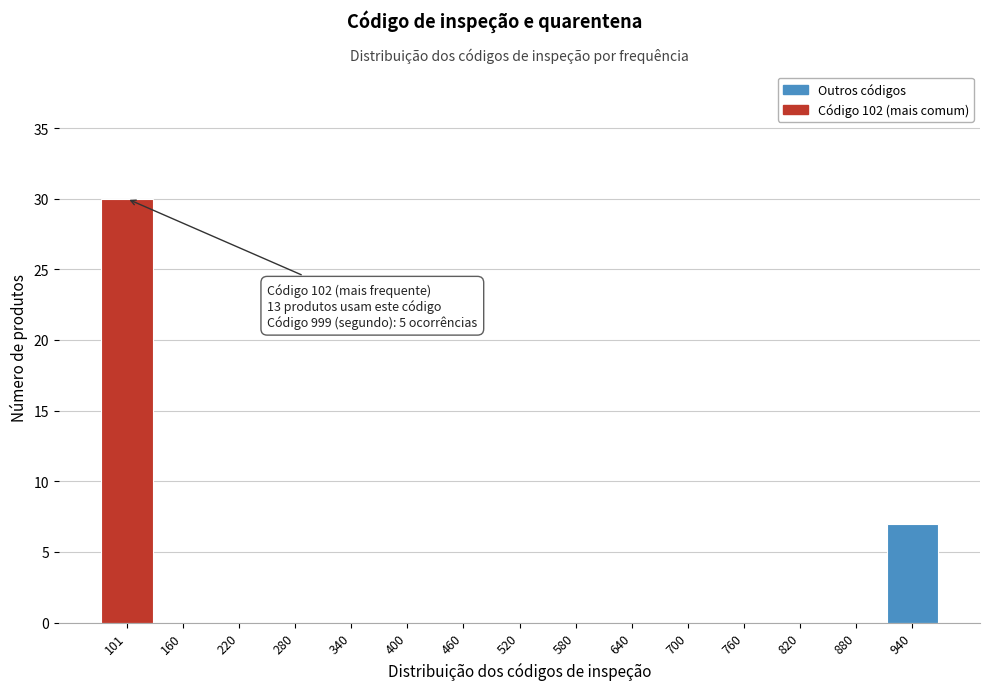

Reading left to right, extract all data points from this chart.

101=30	160=0	220=0	280=0	340=0	400=0	460=0	520=0	580=0	640=0	700=0	760=0	820=0	880=0	940=7